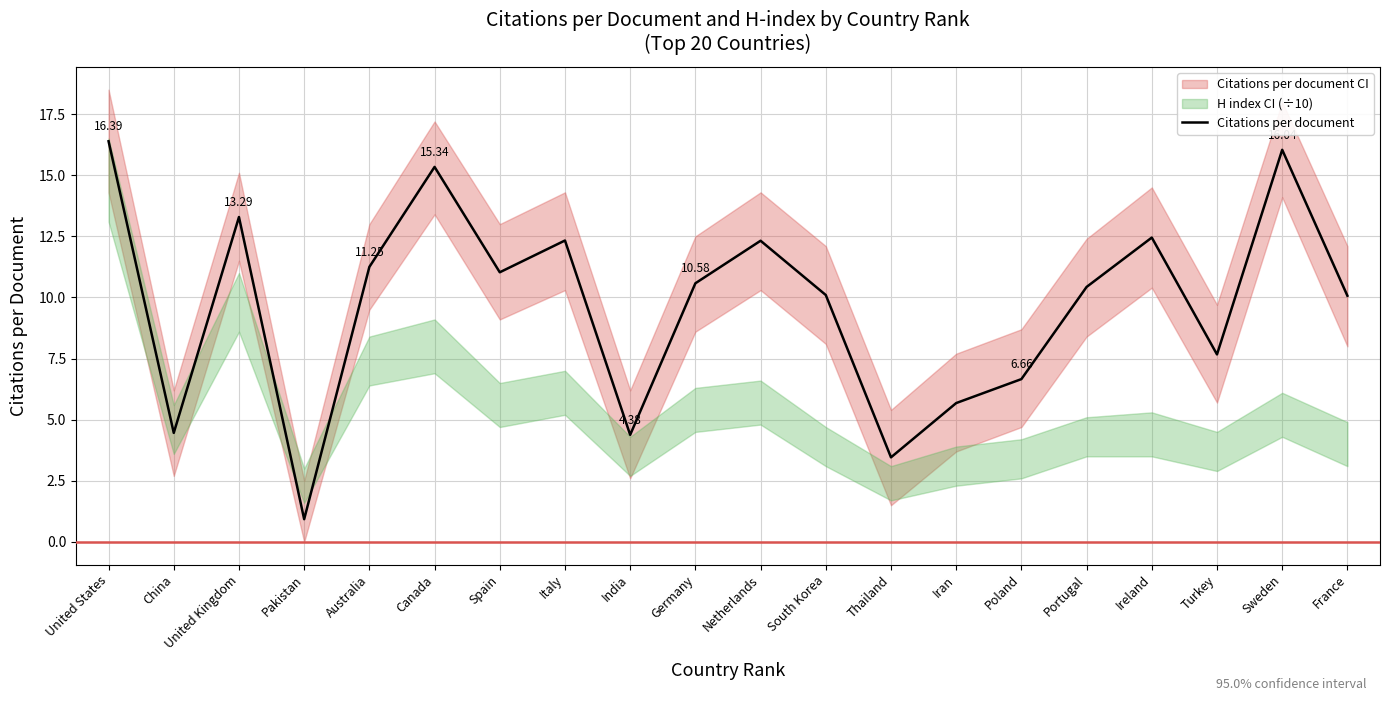

The value at United States is 6.0. True or false?

False